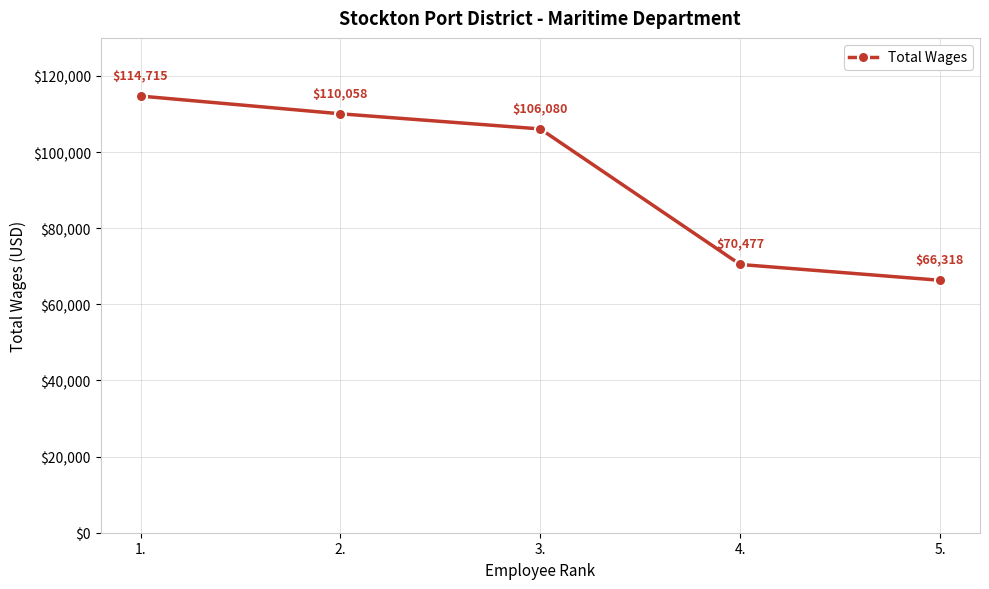

The chart shows a value of 52308 at 1.. True or false?

False